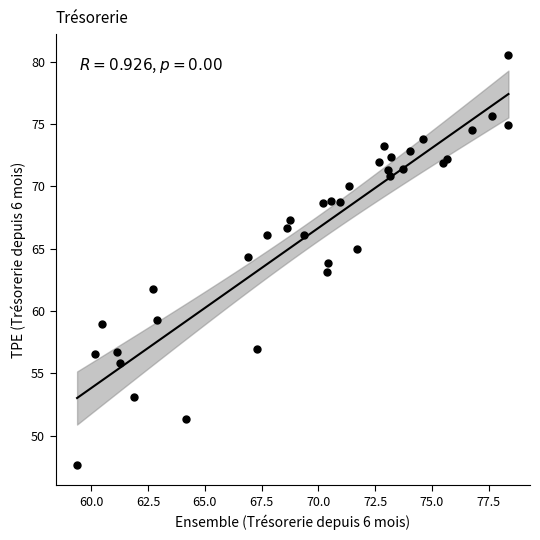

What is the range of X values (max minus min)?

19.0